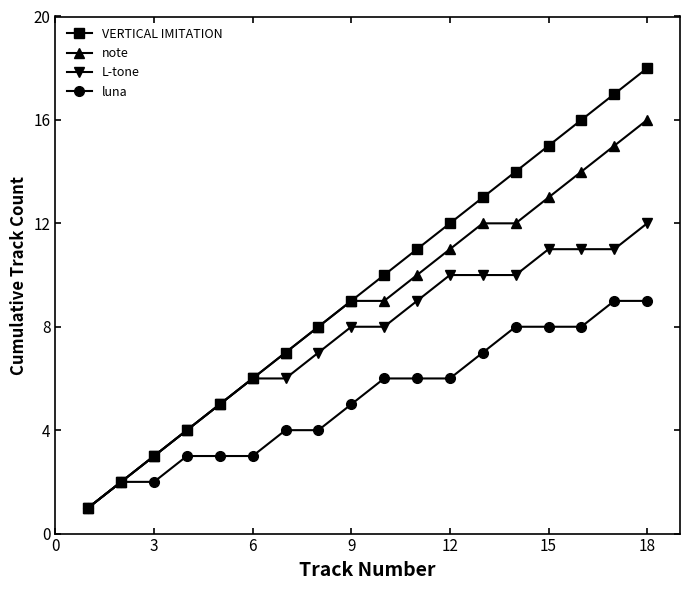

Count the number of data series in this chart.

4